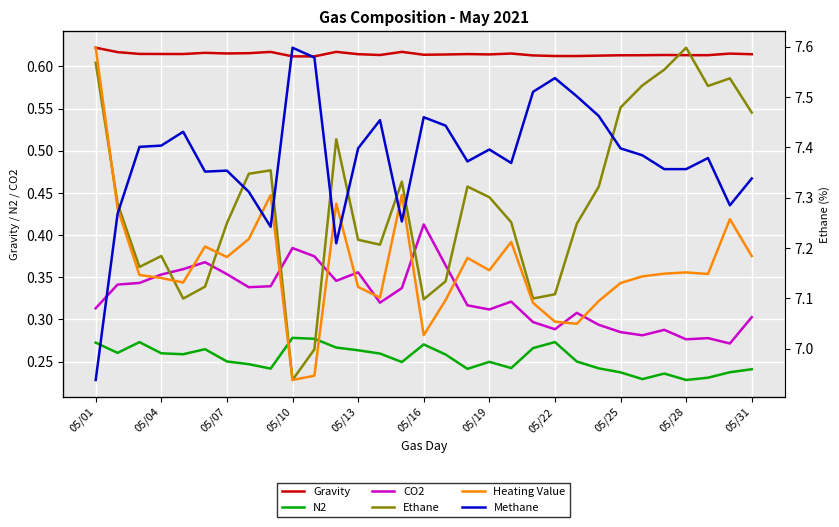

Rank the series by their maximum value, from lowest to highest.

N2, CO2, Gravity, Ethane, Methane, Heating Value